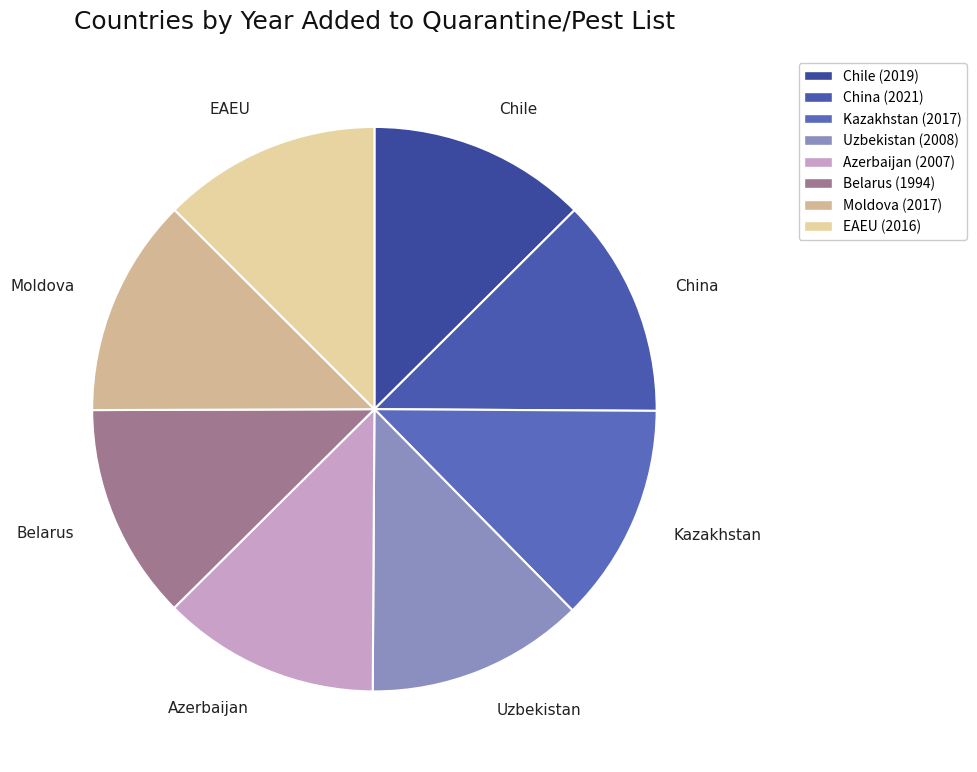

Is there a majority slice in this chart?

No